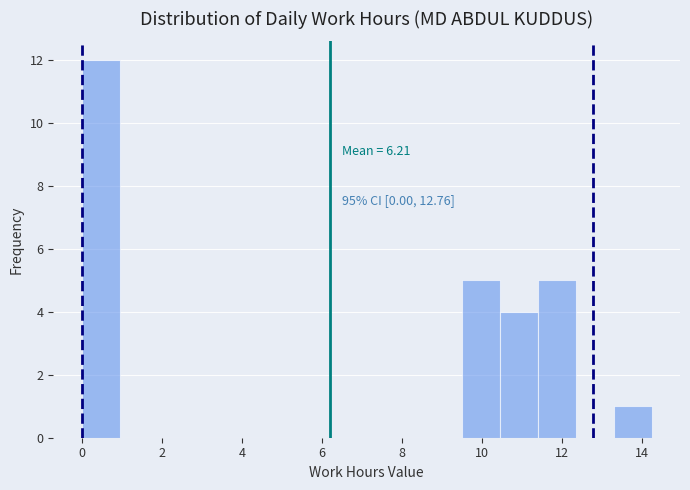

Which range on the x-axis has the tallest bar?

0.0 to 1.0